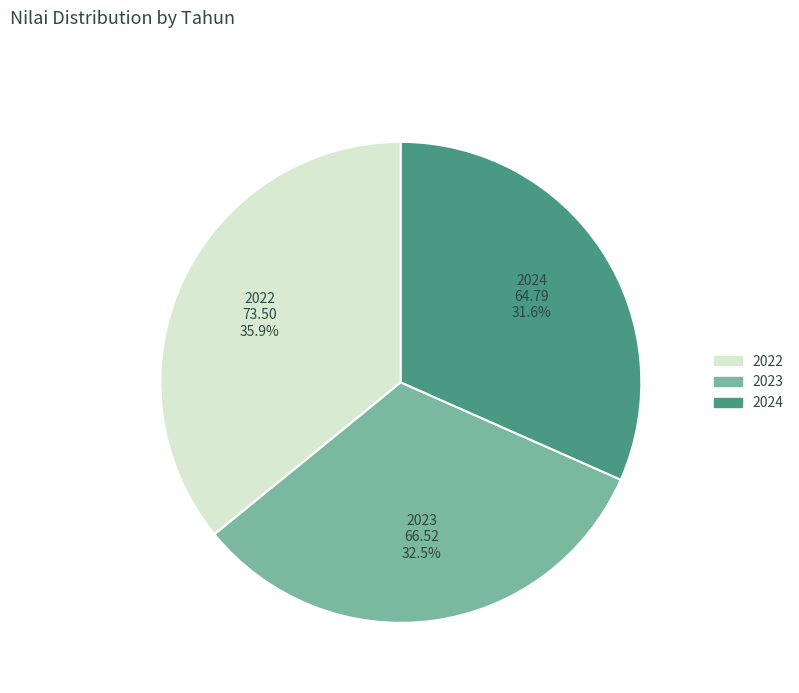

Is 2023 the majority of the pie?

No